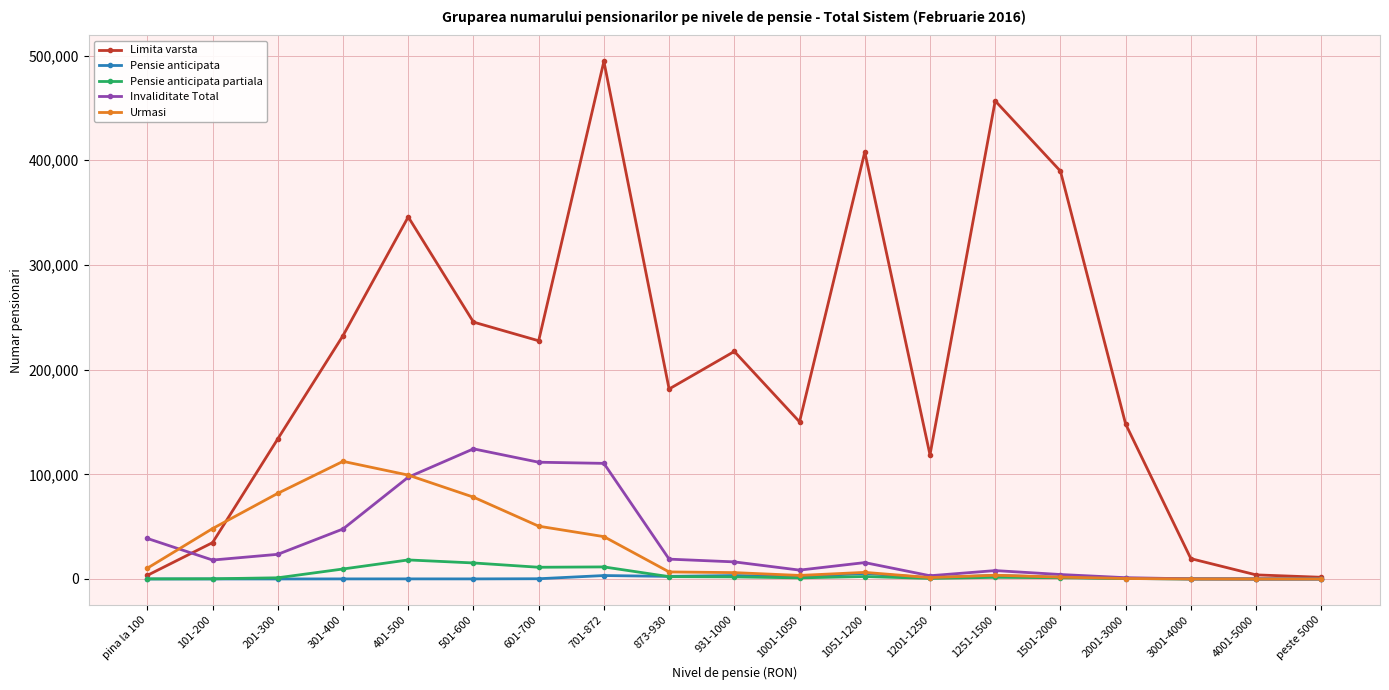

What is the label of the 3rd point from the right?

3001-4000